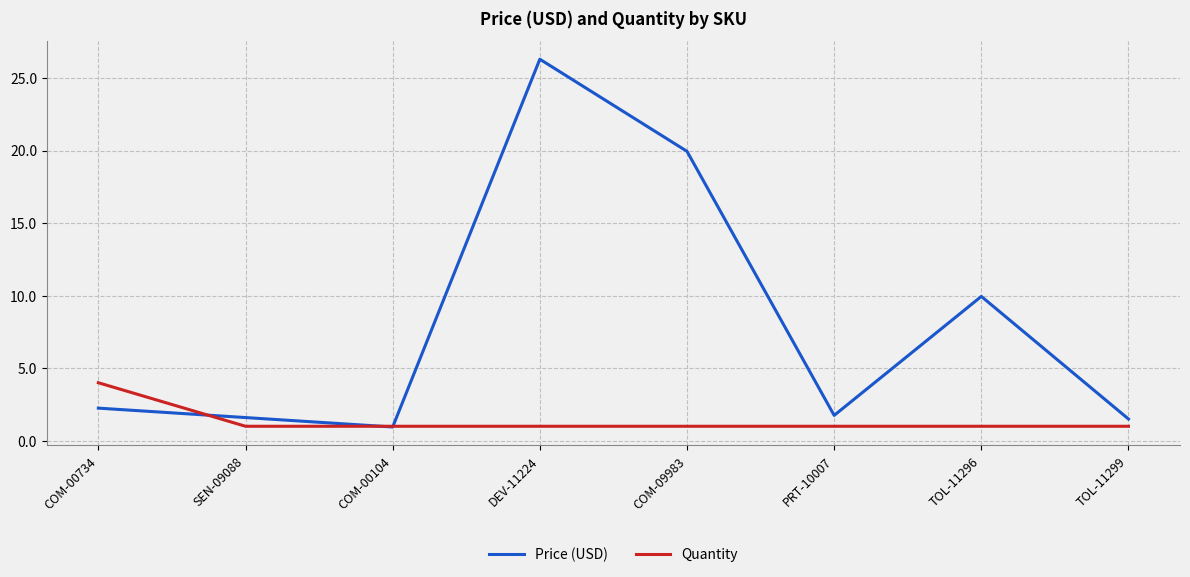

What is the maximum value for Price (USD)?

26.3